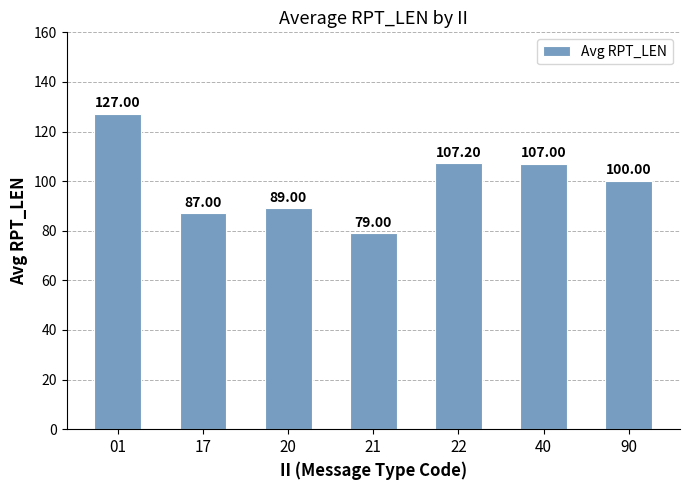

What is the maximum value shown in the chart?

127.0